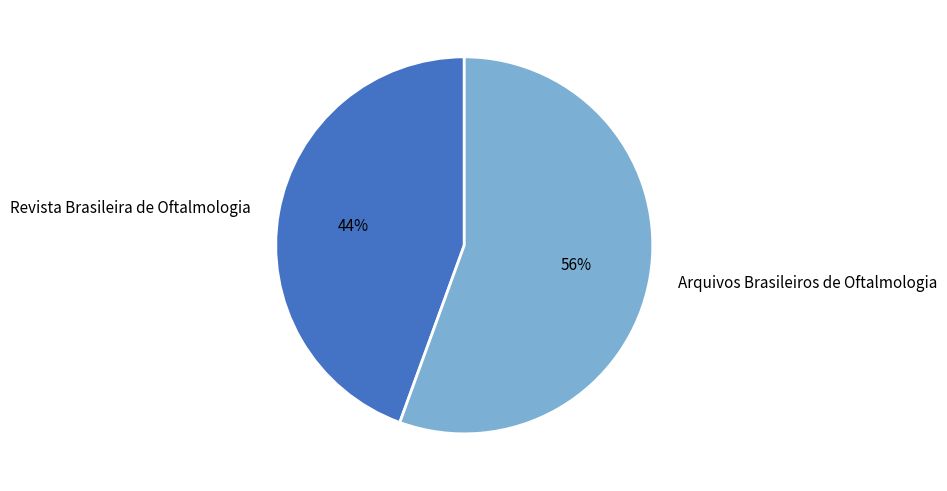

The Revista Brasileira de Oftalmologia slice represents 44% of the pie. True or false?

True